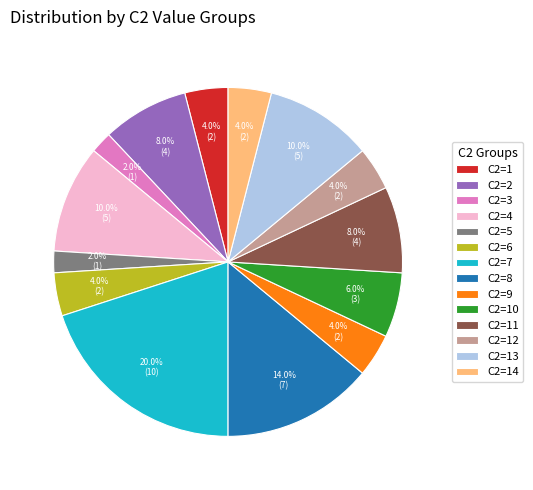

Count the number of slices in the pie.

14